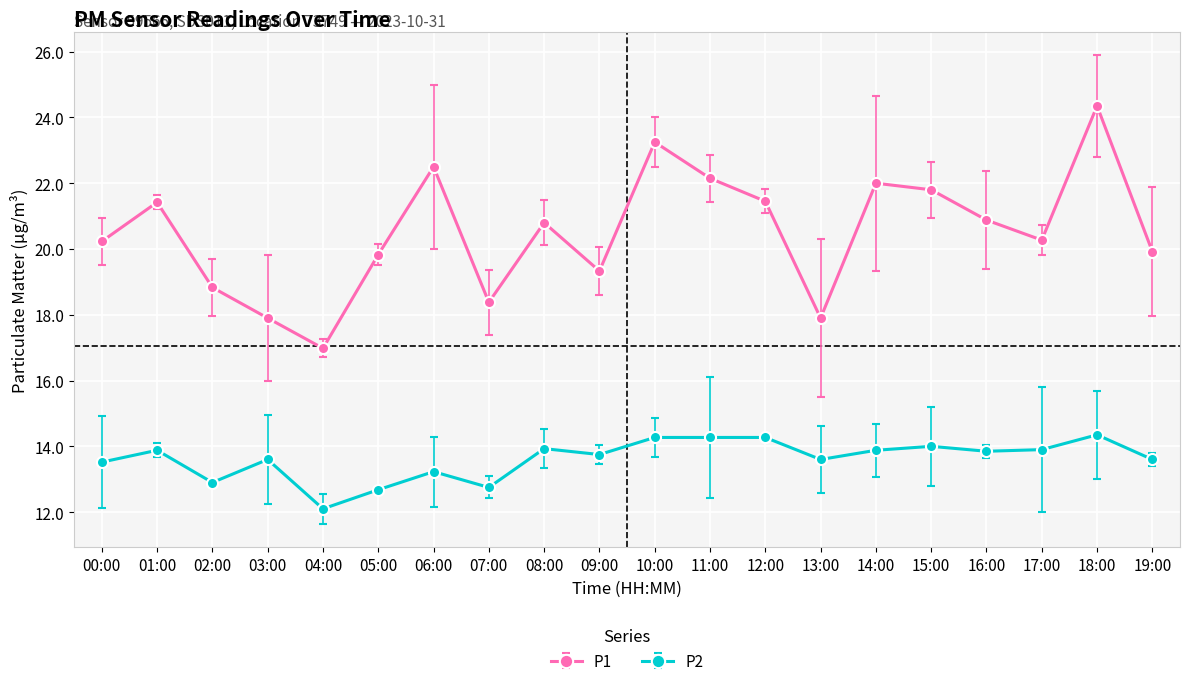

Rank the series by their average value, from lowest to highest.

P2, P1